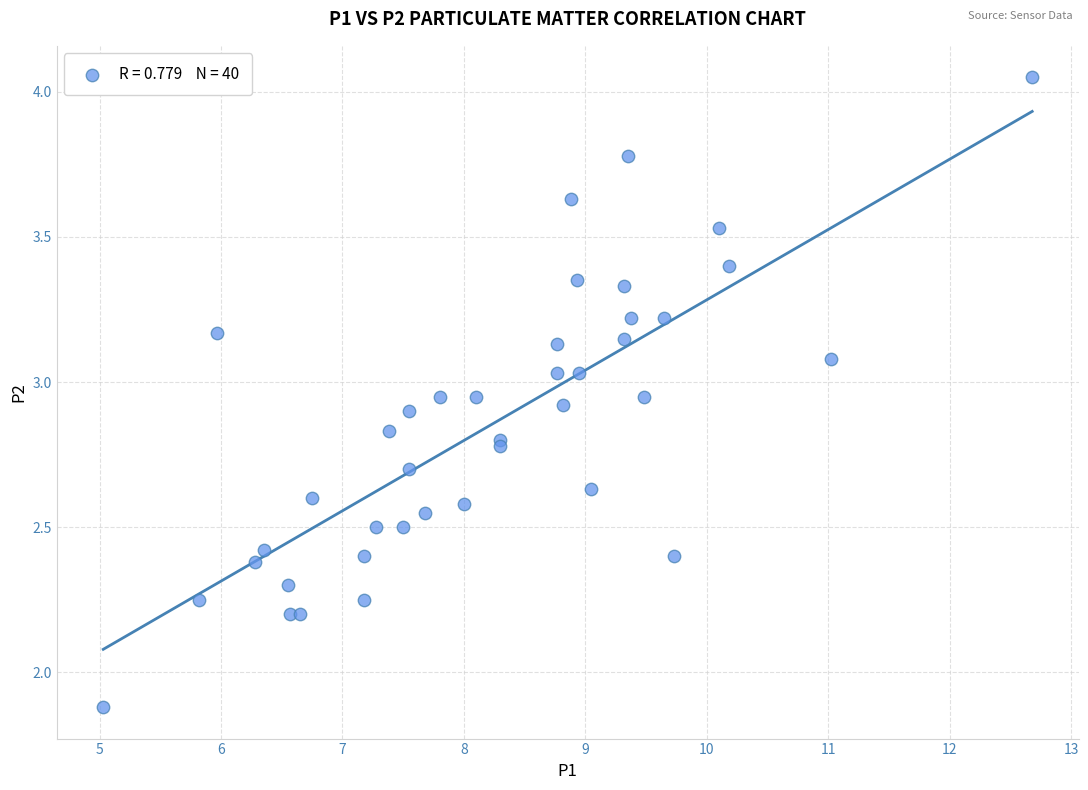

What Y value in the scatter plot is closest to 2?

1.9